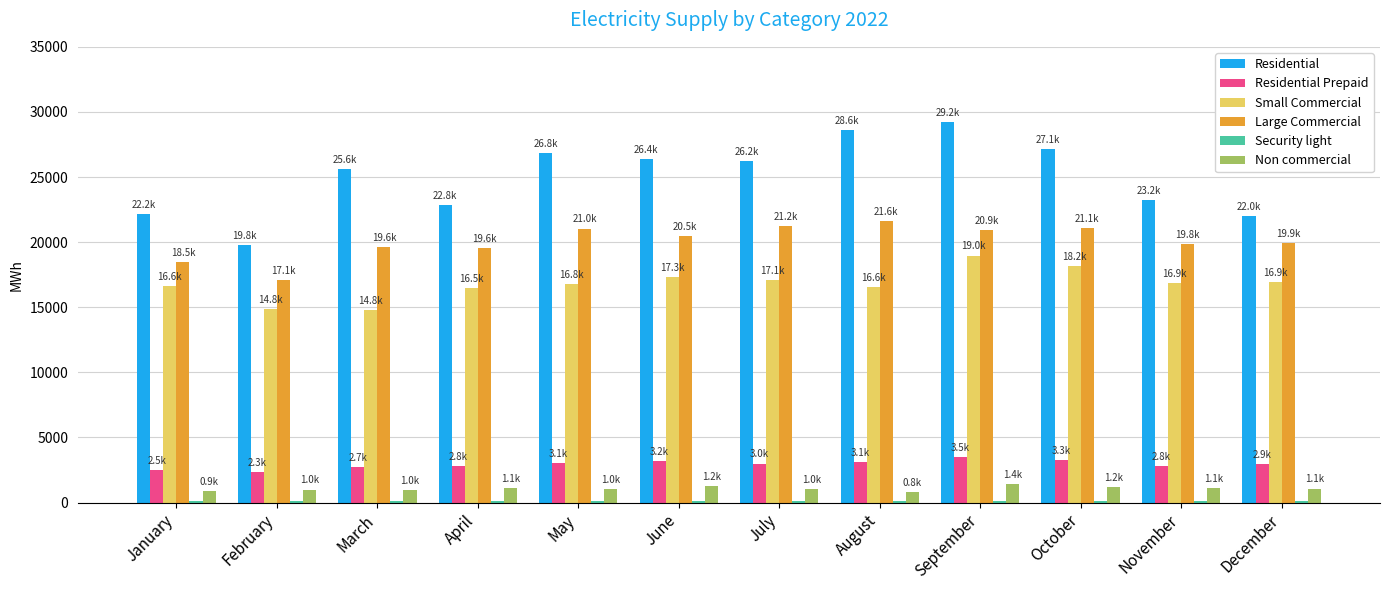

True or false: Residential Prepaid has a value of 1083.6 at March.

False